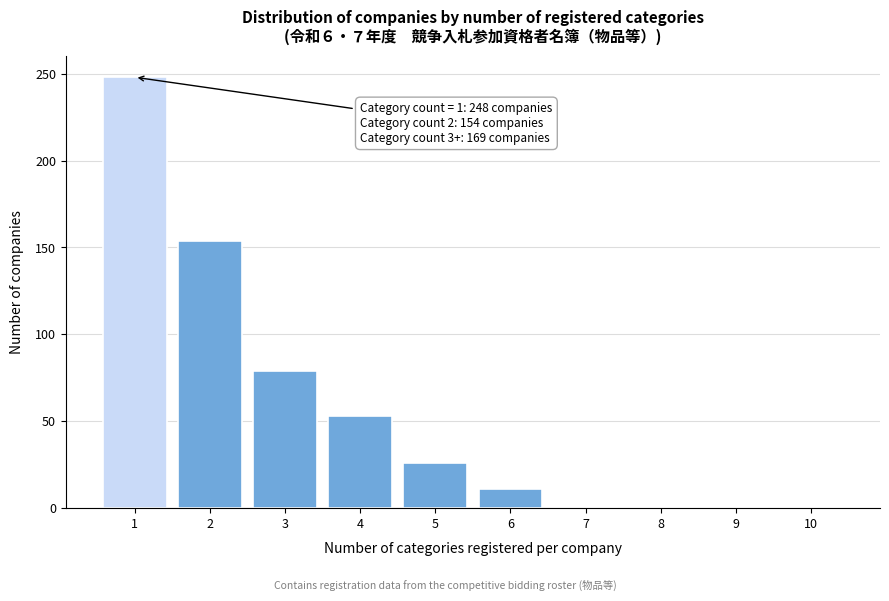

Which range on the x-axis has the tallest bar?

0.5 to 1.5